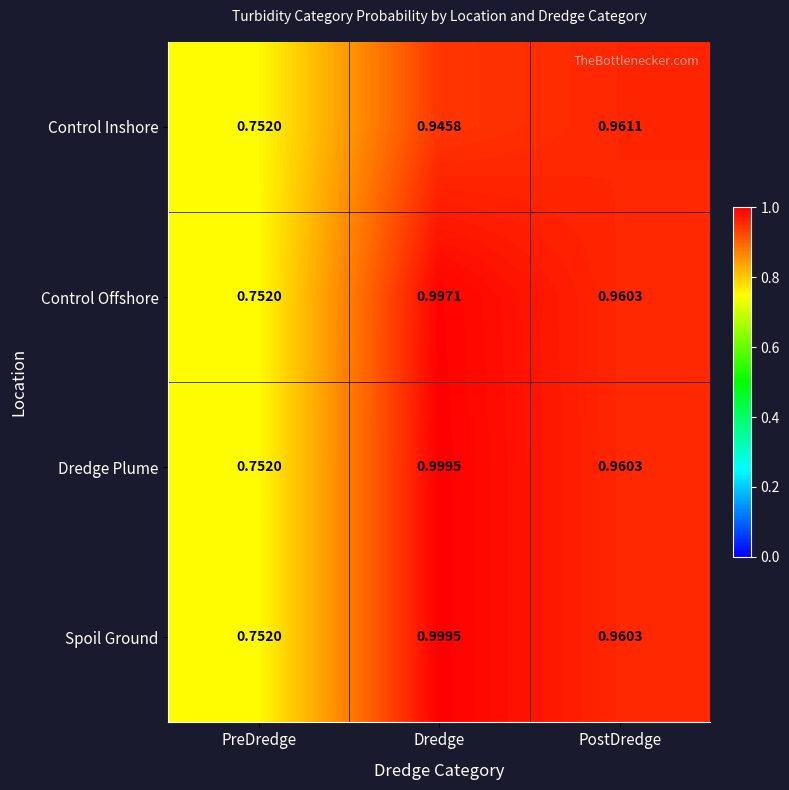

At which label does Control Inshore reach its peak?

PostDredge